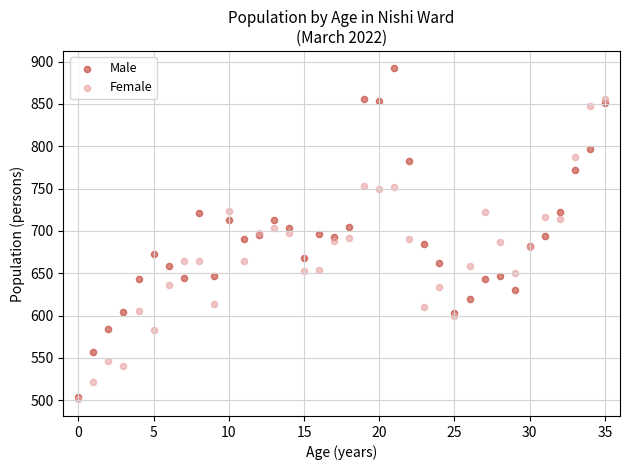

What are all the series names shown in the legend?

Male, Female